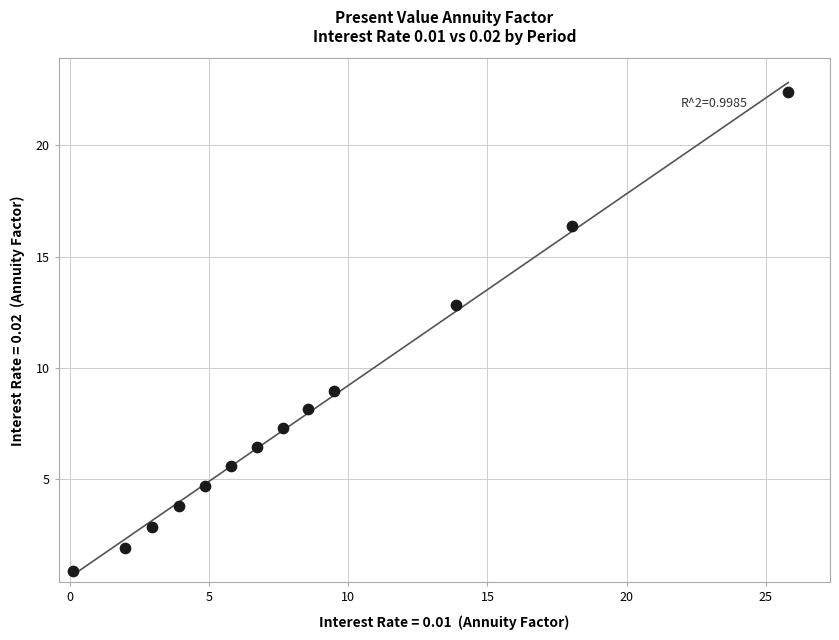

What is the range of X values (max minus min)?

25.7